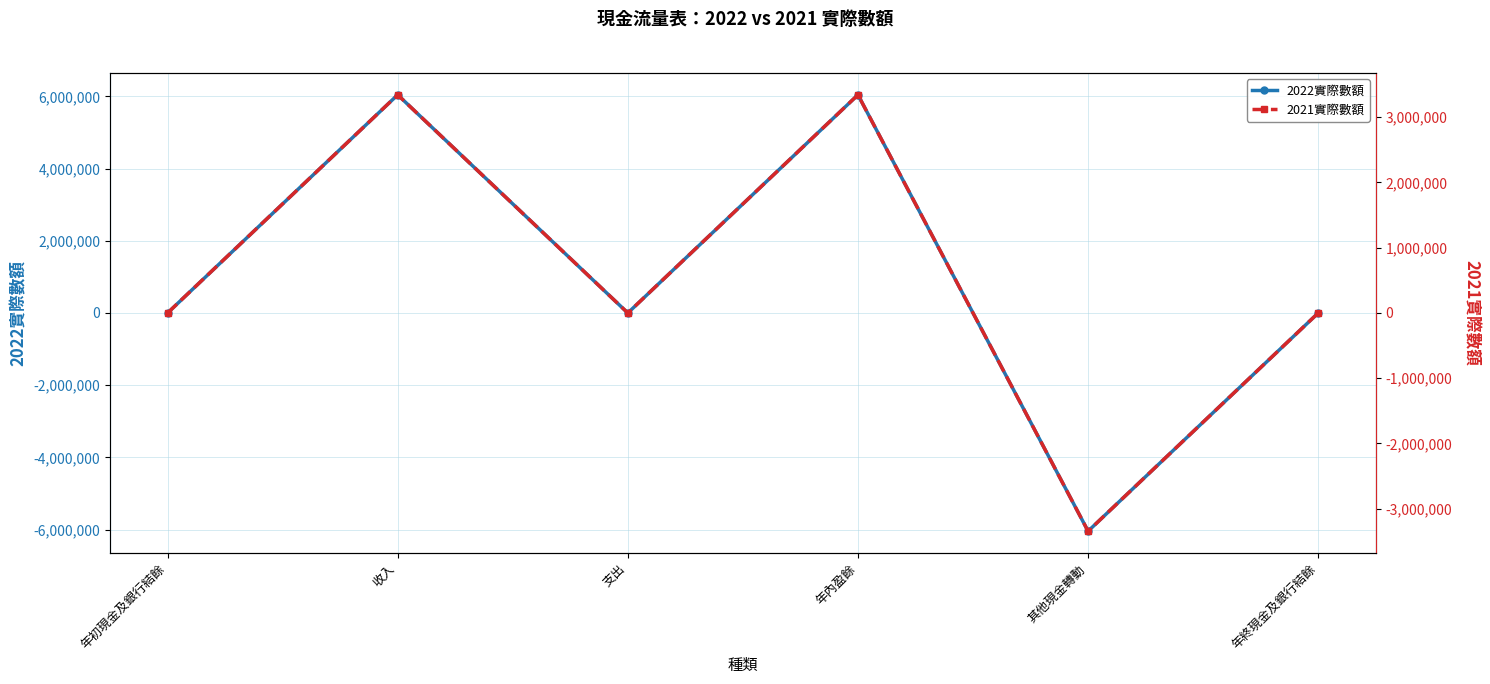

In 2022實際數額, how many points are higher than both neighbors (excluding endpoints)?

2